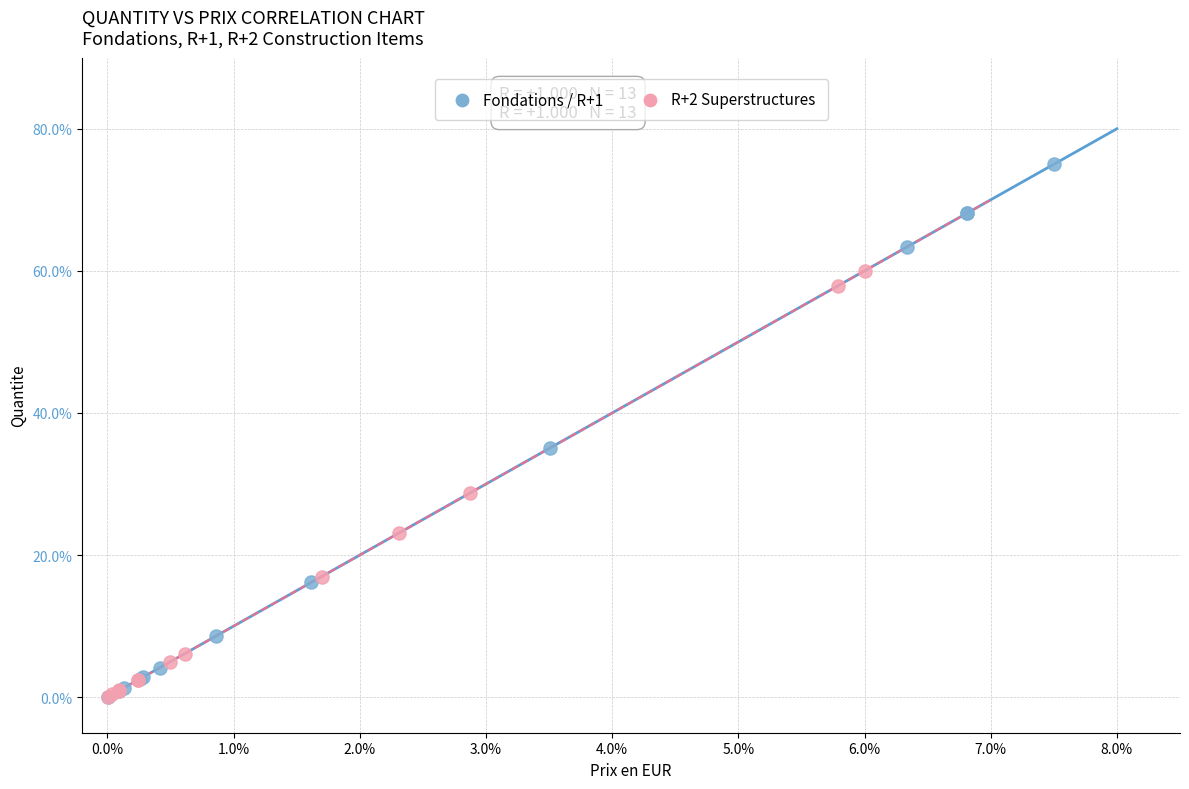

Which series reaches the maximum Y coordinate?

Fondations / R+1